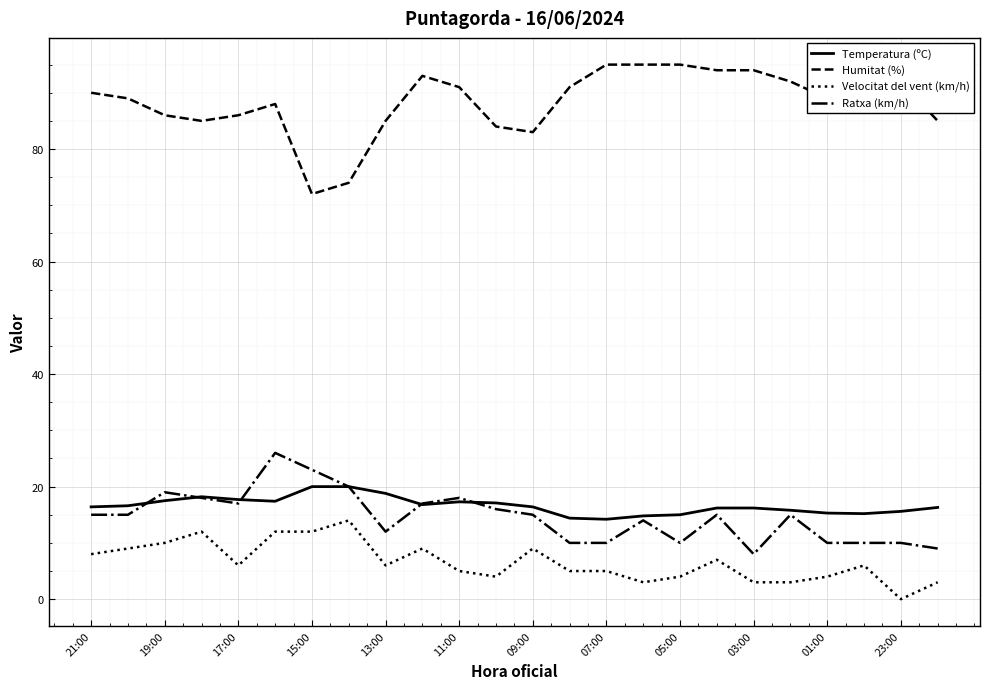

Which series has the widest spread of values?

Humitat (%)